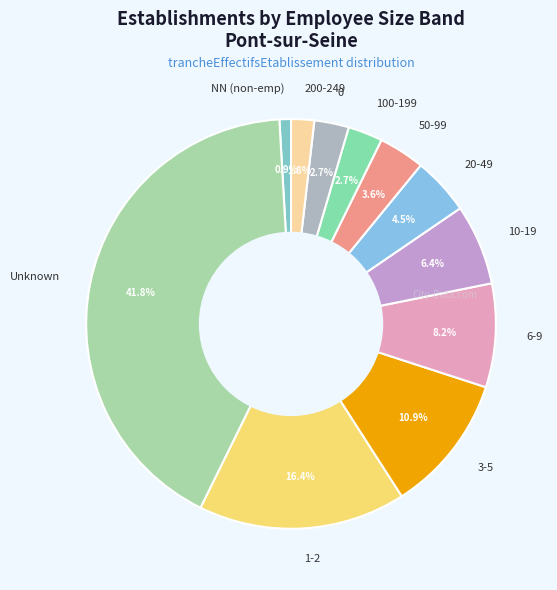

Between Unknown and 0, which is larger?

Unknown